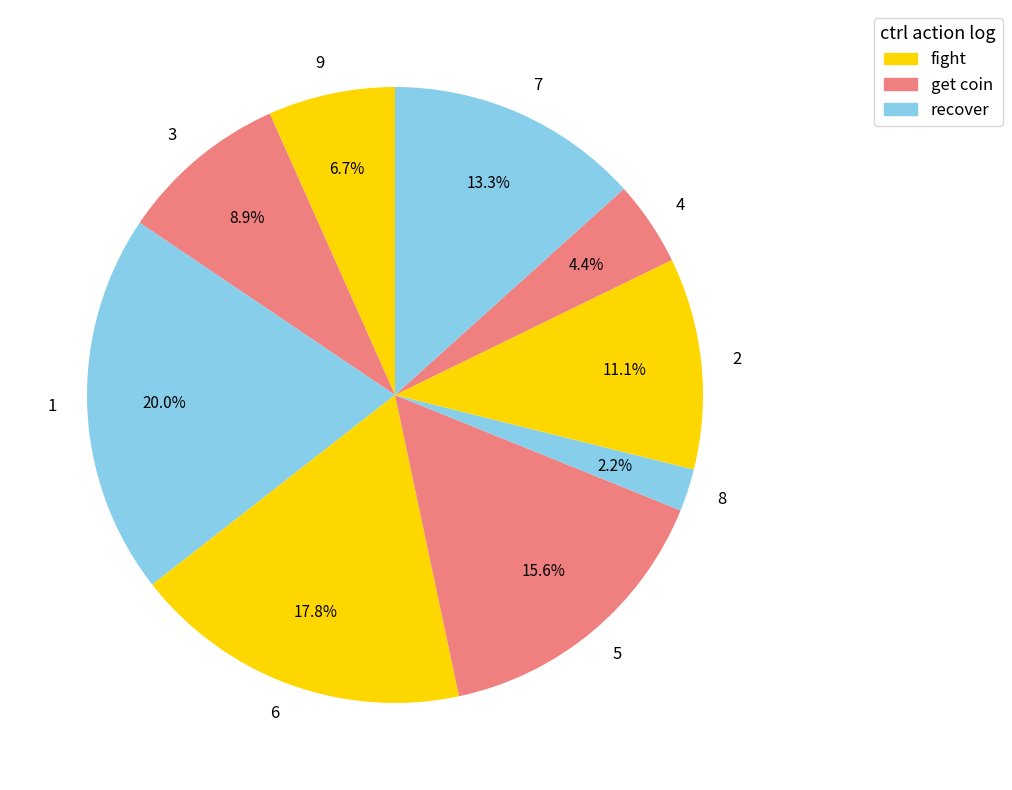

To the nearest percent, what is the difference between the 9 and 4 slice percentages?

2%